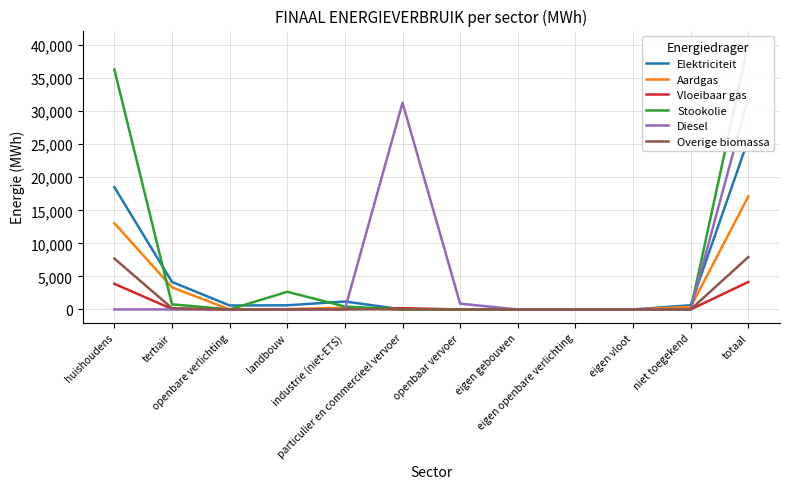

Which has a higher value, eigen vloot or tertiair?

tertiair